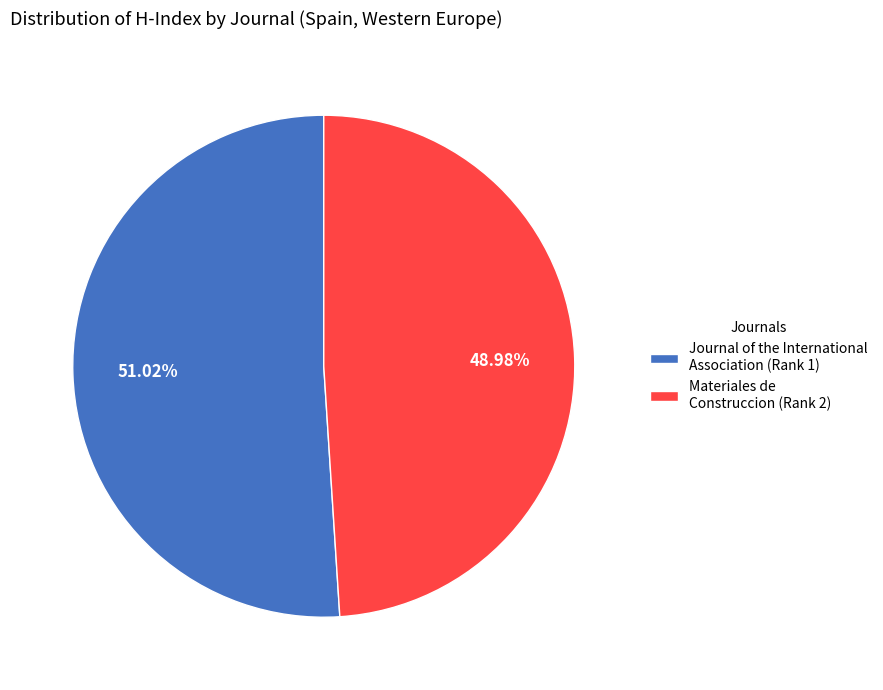

What is the total percentage of Materiales de Construccion (Rank 2) and Journal of the International Association (Rank 1)?

100.0%